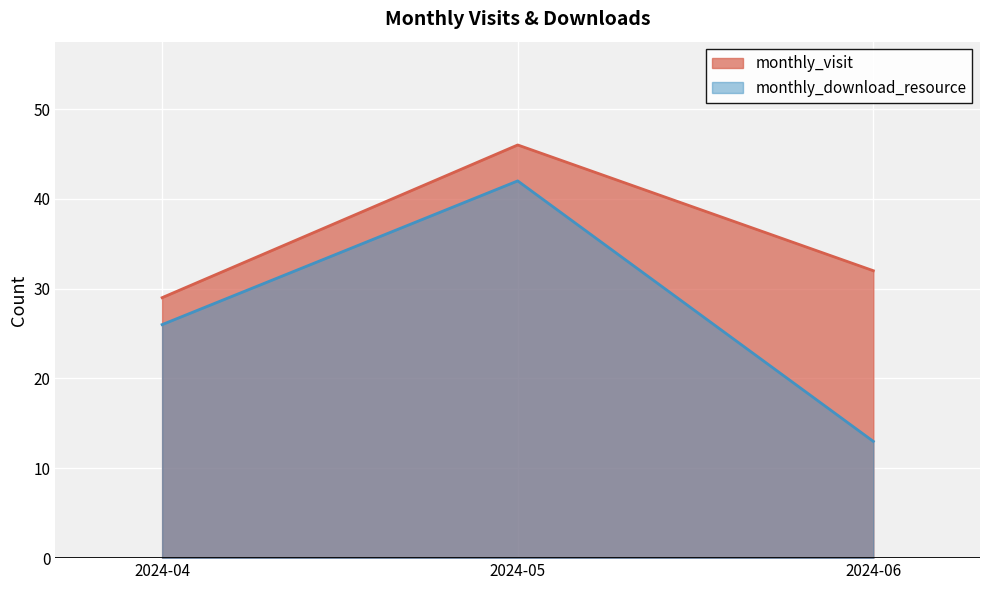

Which series has the widest spread of values?

monthly_download_resource